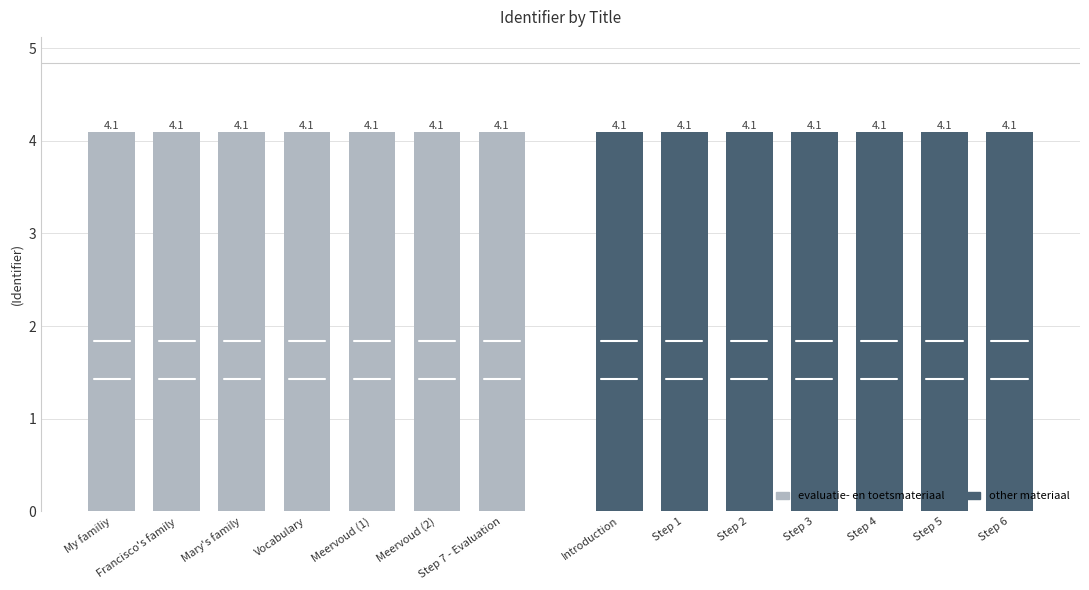

Which has a higher value, My familiy or Mary's family?

Mary's family